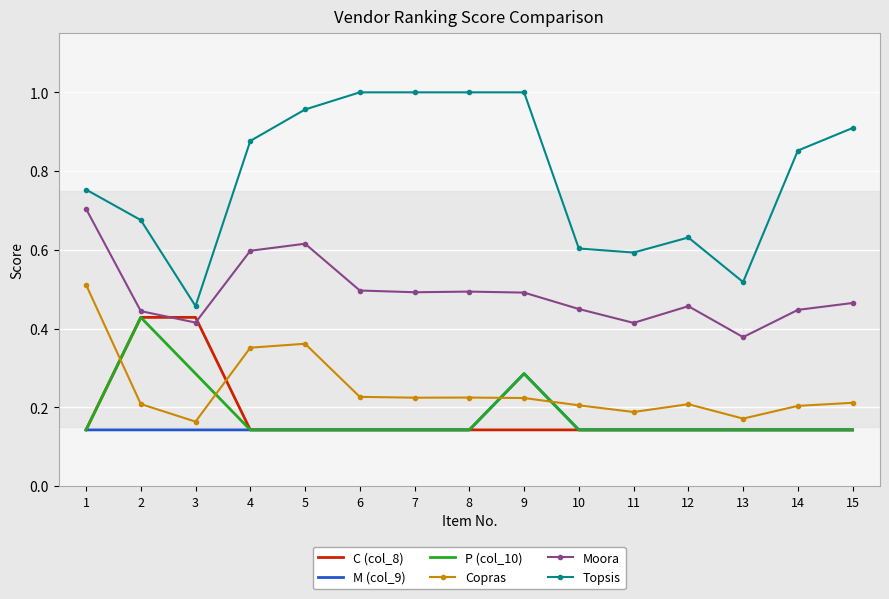

Is it true that Copras equals 0.1 at 10?

False